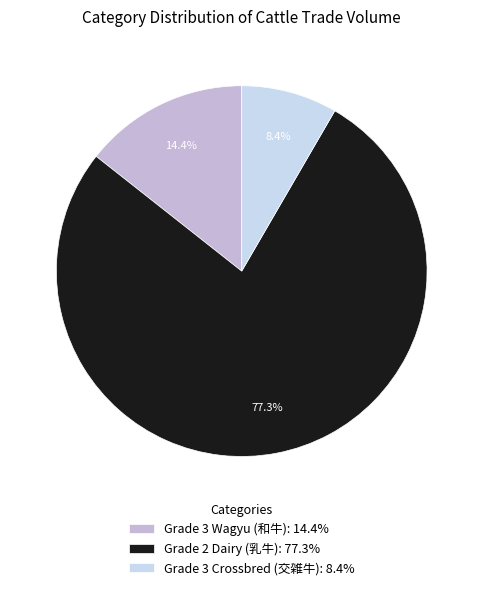

Is there a majority slice in this chart?

Yes